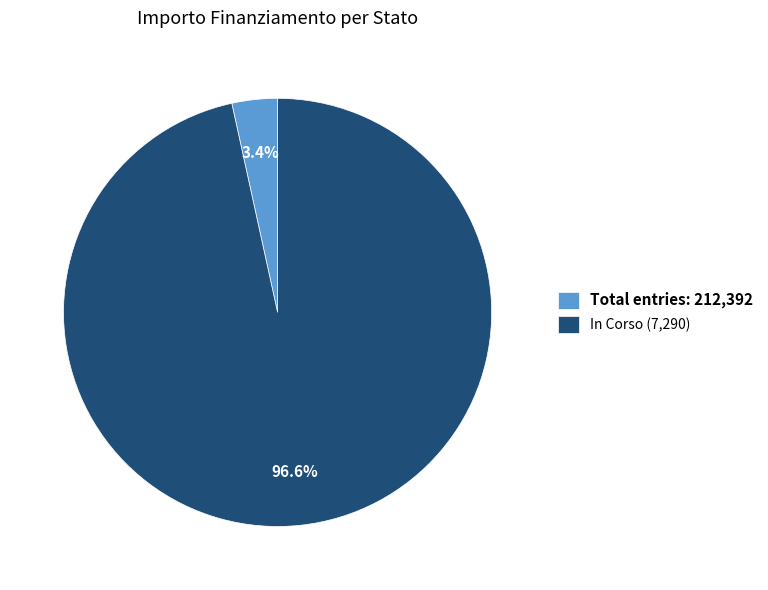

What is the smallest slice in the pie chart?

Total entries: 212,392